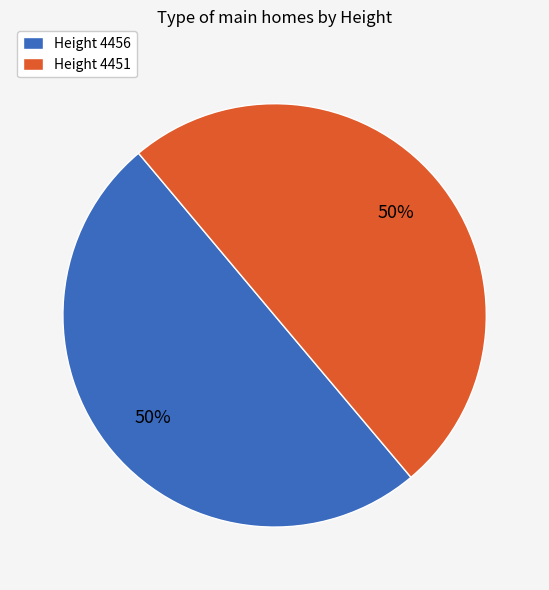

What is the ratio of the value at Height 4456 to the value at Height 4451?

1.0